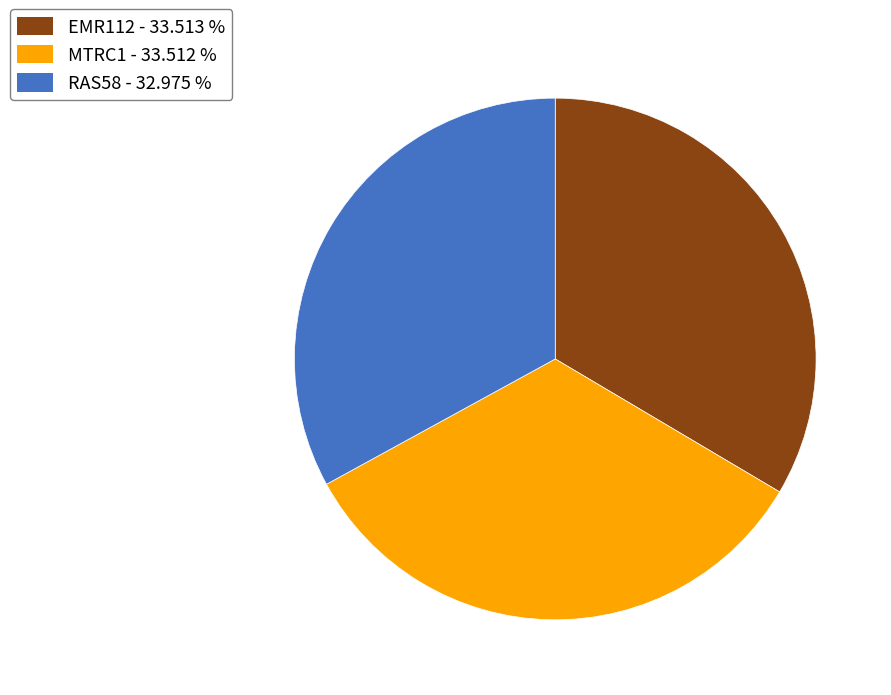

Does EMR112 represent more than half of the total?

No